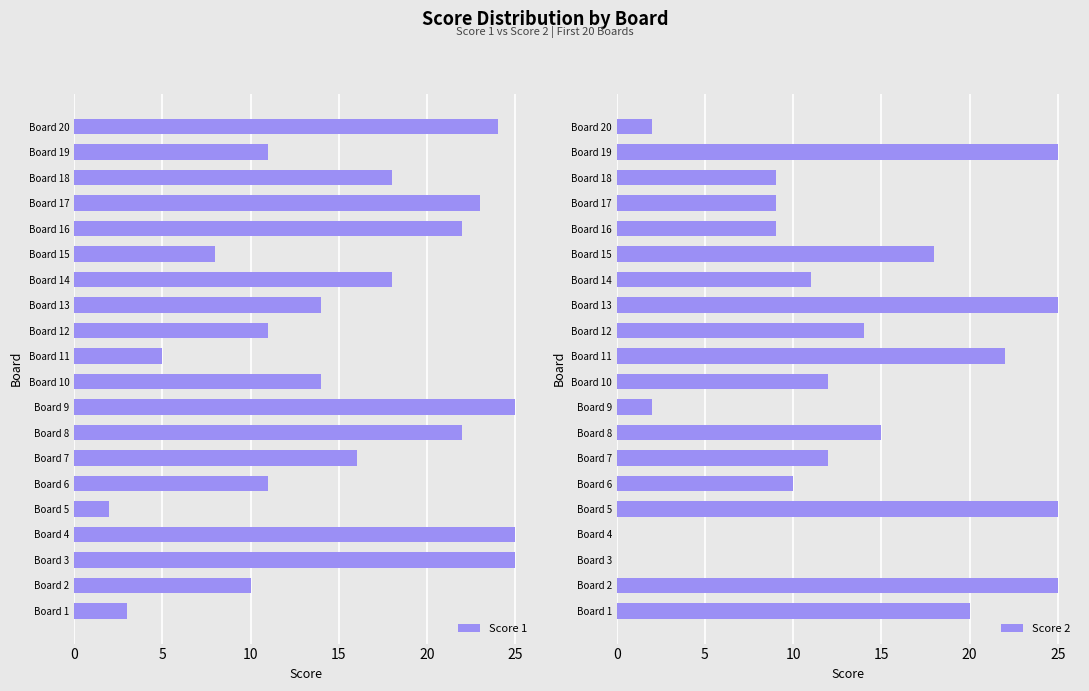

How many groups of bars are there?

20